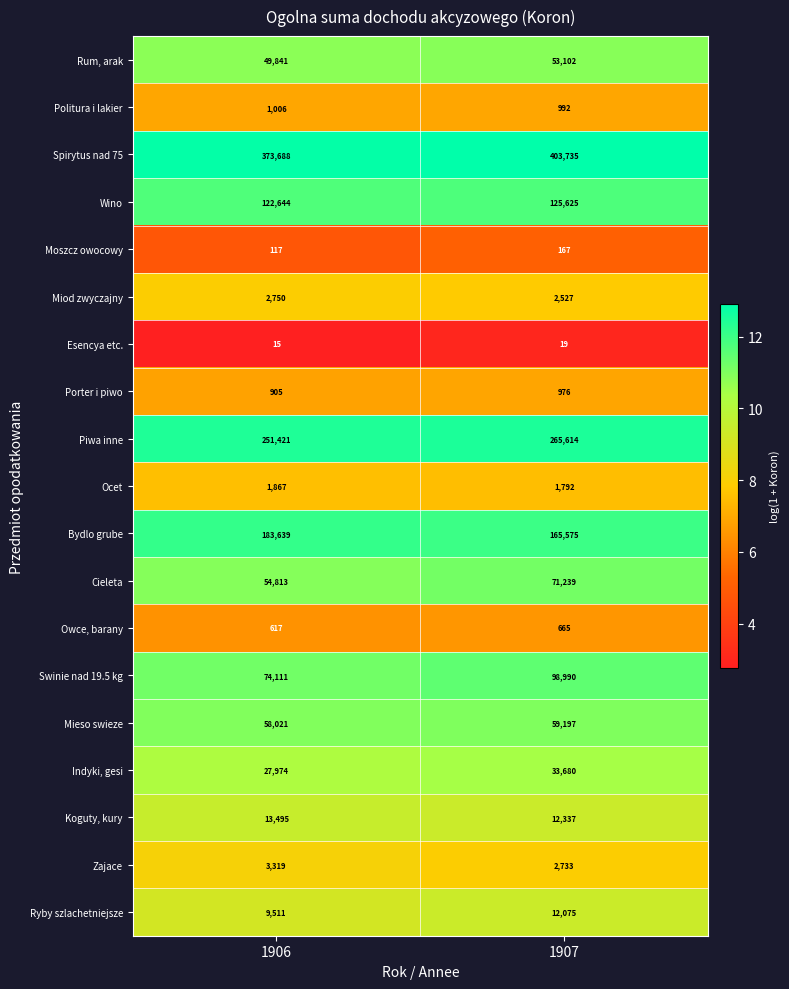

True or false: Rum, arak has a value of 65198 at 1906.

False